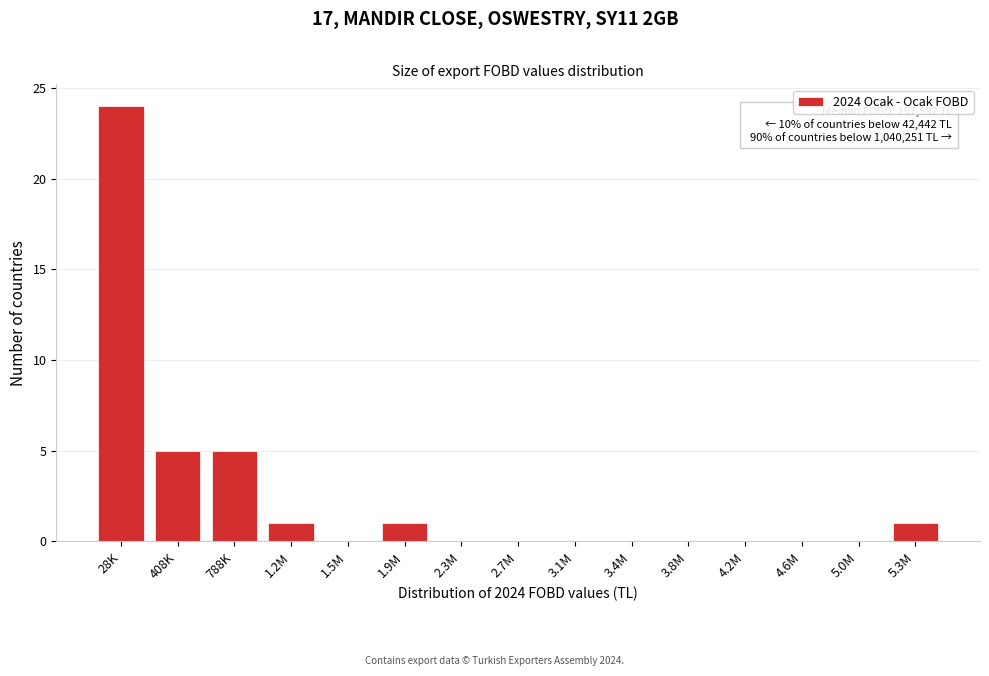

Reading right to left, transcribe all the data shown in this chart.

5.3M=1	5.0M=0	4.6M=0	4.2M=0	3.8M=0	3.4M=0	3.1M=0	2.7M=0	2.3M=0	1.9M=1	1.5M=0	1.2M=1	788K=5	408K=5	28K=24